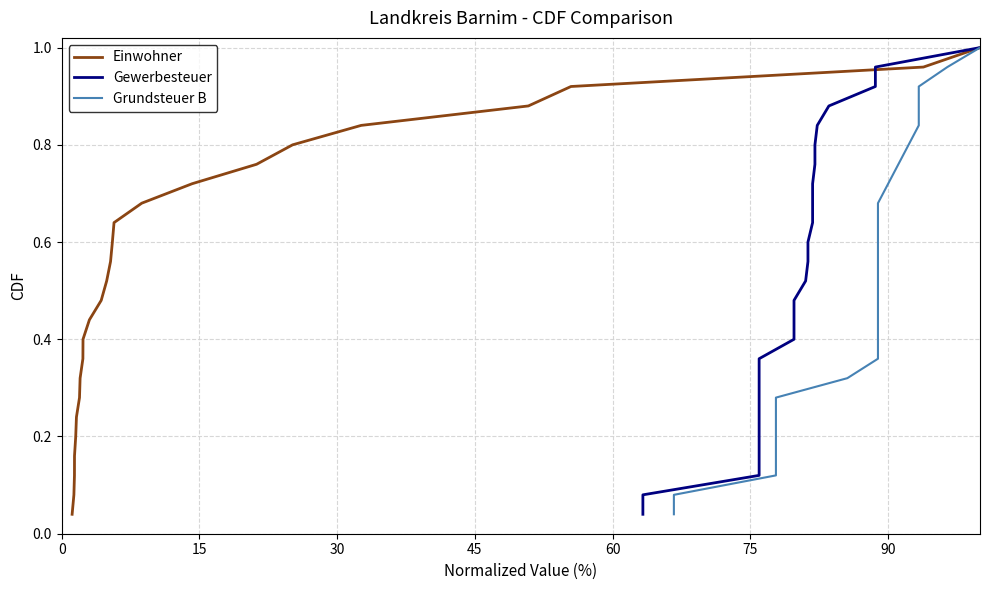

Does the chart have visible grid lines?

Yes